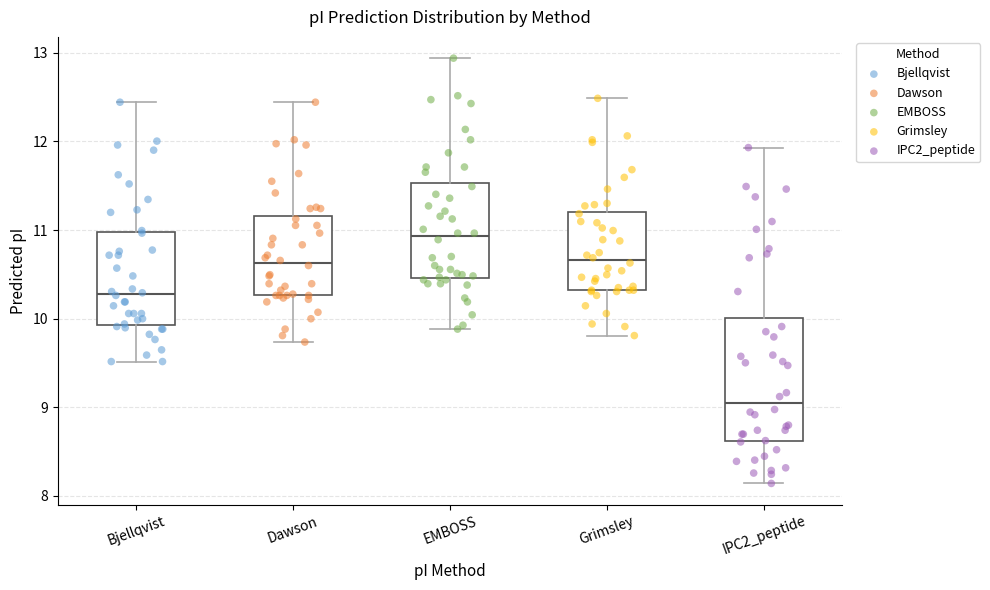

Comparing the boxes themselves (not the whiskers), which one is the tallest?

IPC2_peptide